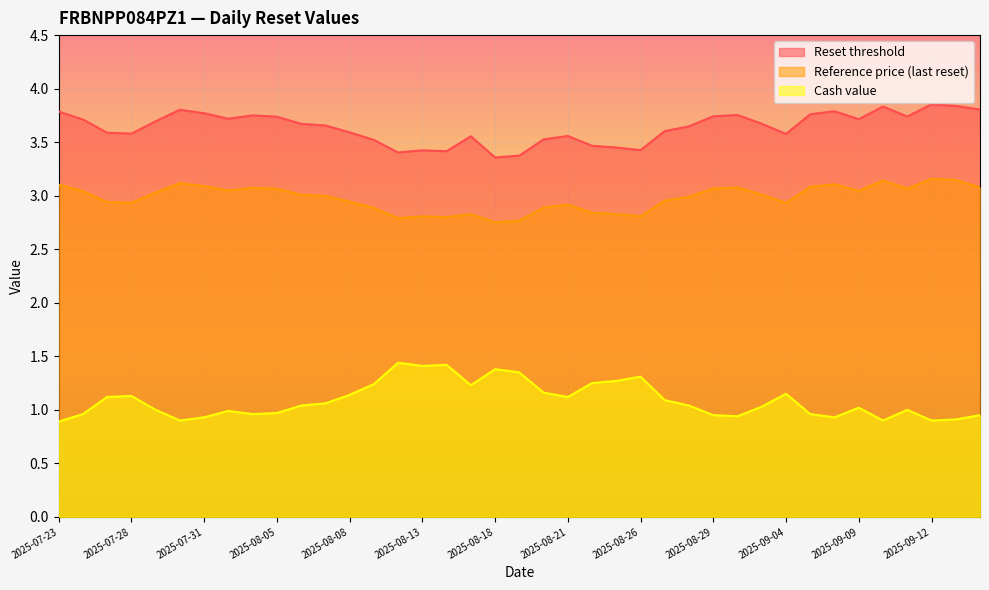

Which series has the largest range (max minus min)?

Cash value